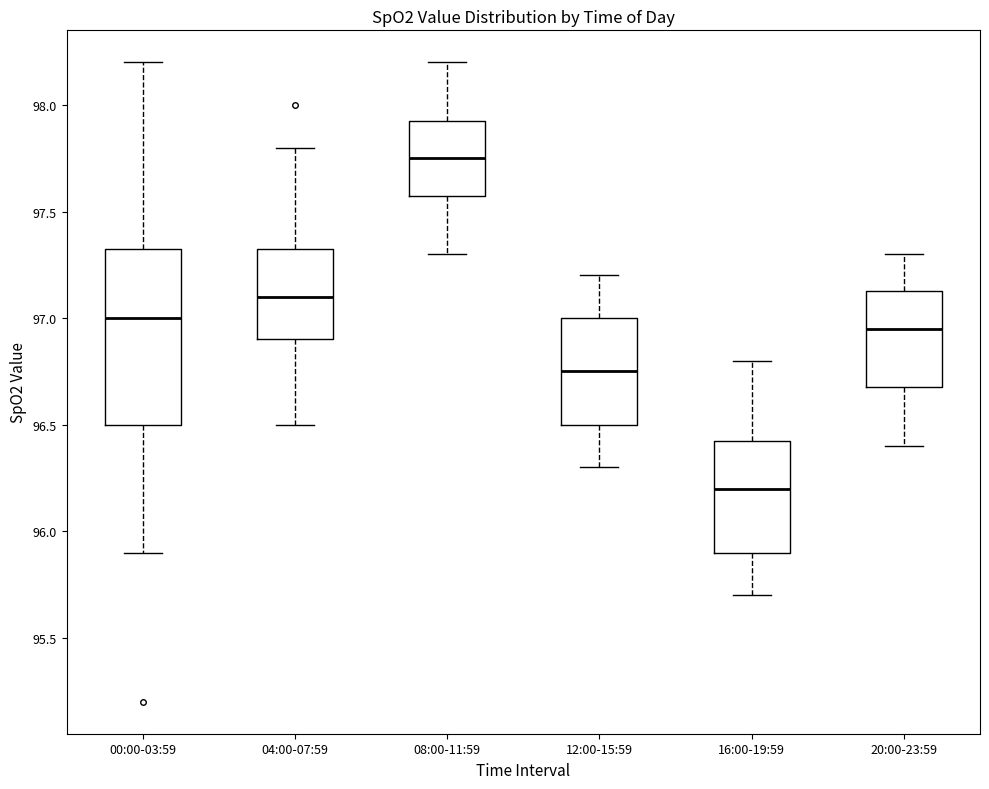

Reading left to right, read every box against the y-axis: the position of its median line, the range the box covers, and the ends of its whiskers. The values are not printed on the chart, so give them approximately, as read against the axis.

00:00-03:59: median 97.00, box 96.50 to 97.35, whiskers 95.90 to 98.20
04:00-07:59: median 97.10, box 96.90 to 97.35, whiskers 96.50 to 97.80
08:00-11:59: median 97.75, box 97.60 to 97.95, whiskers 97.30 to 98.20
12:00-15:59: median 96.75, box 96.50 to 97.00, whiskers 96.30 to 97.20
16:00-19:59: median 96.20, box 95.90 to 96.45, whiskers 95.70 to 96.80
20:00-23:59: median 96.95, box 96.70 to 97.15, whiskers 96.40 to 97.30